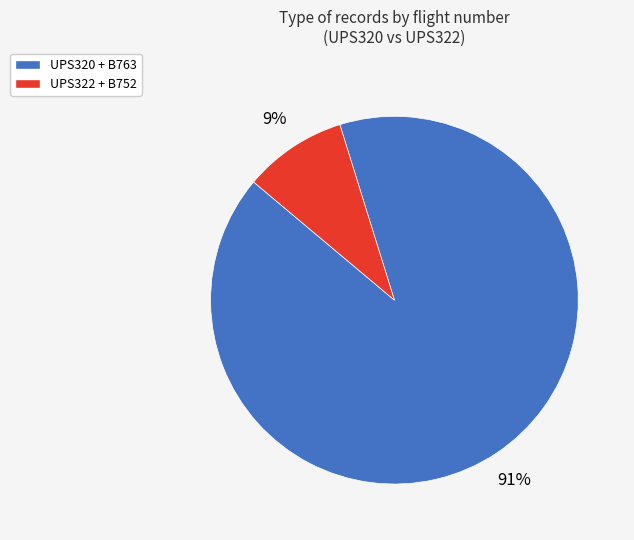

To the nearest percent, what is the difference between the largest and smallest slice percentages?

82%